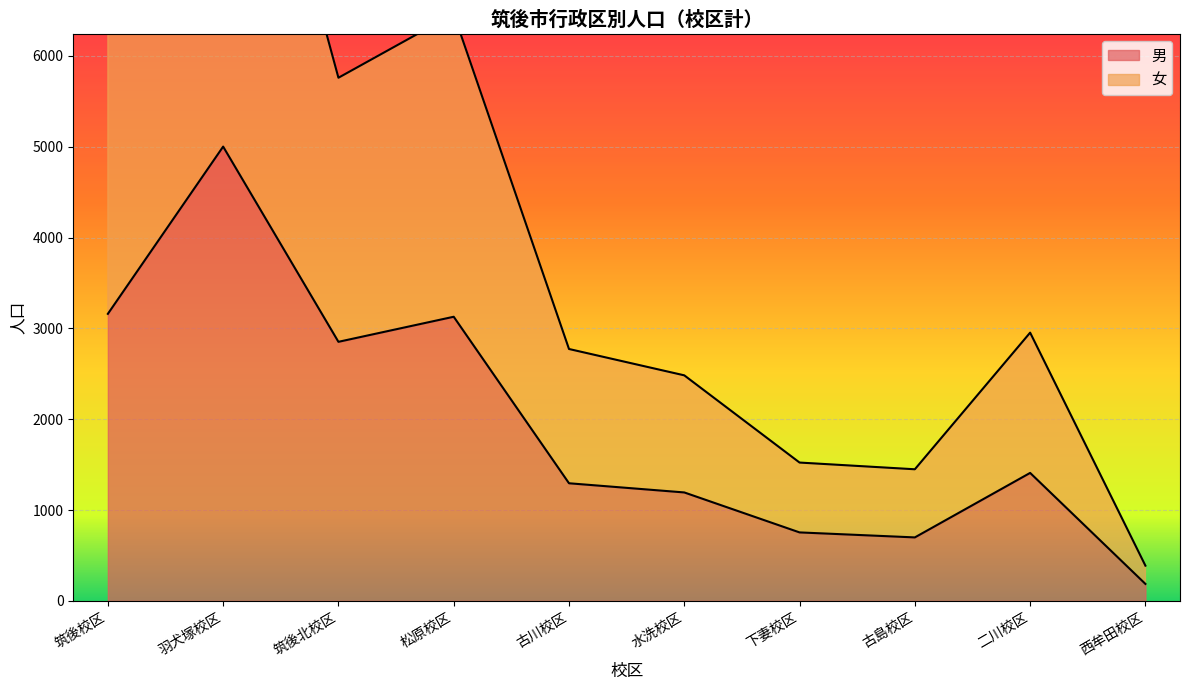

The 男 series shows 606 at 筑後北校区. True or false?

False